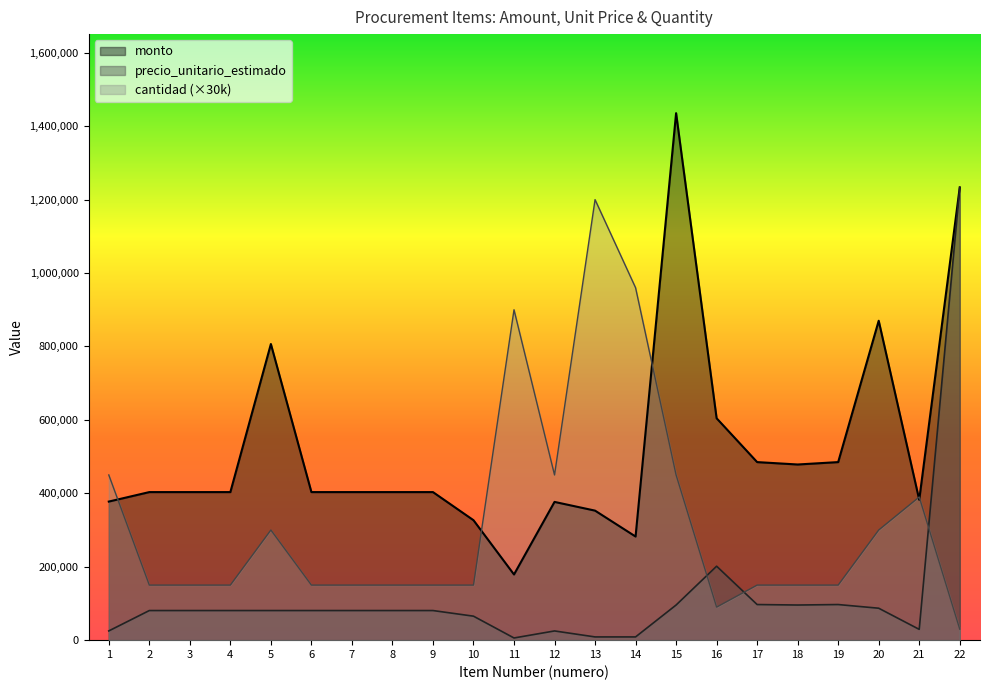

The cantidad series shows 150000 at 2. True or false?

True